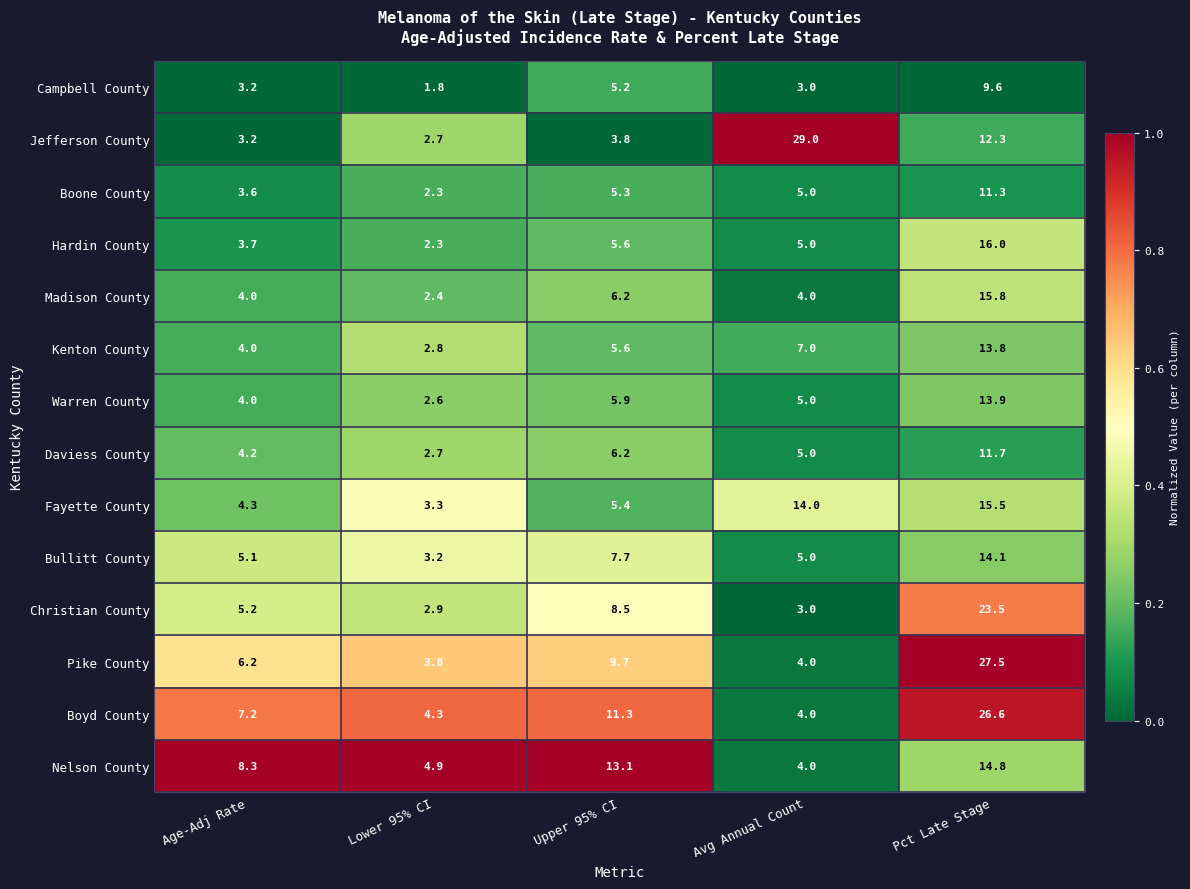

List the series in order of their peak value, lowest first.

Campbell County, Boone County, Daviess County, Kenton County, Warren County, Bullitt County, Nelson County, Fayette County, Madison County, Hardin County, Christian County, Boyd County, Pike County, Jefferson County